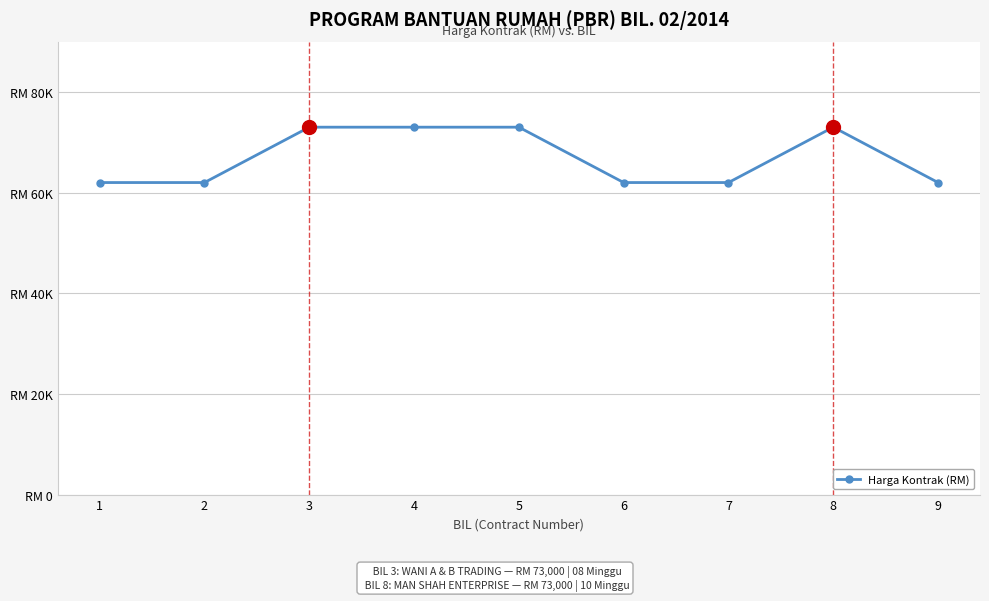

True or false: the data shows 62000 at 6.

True